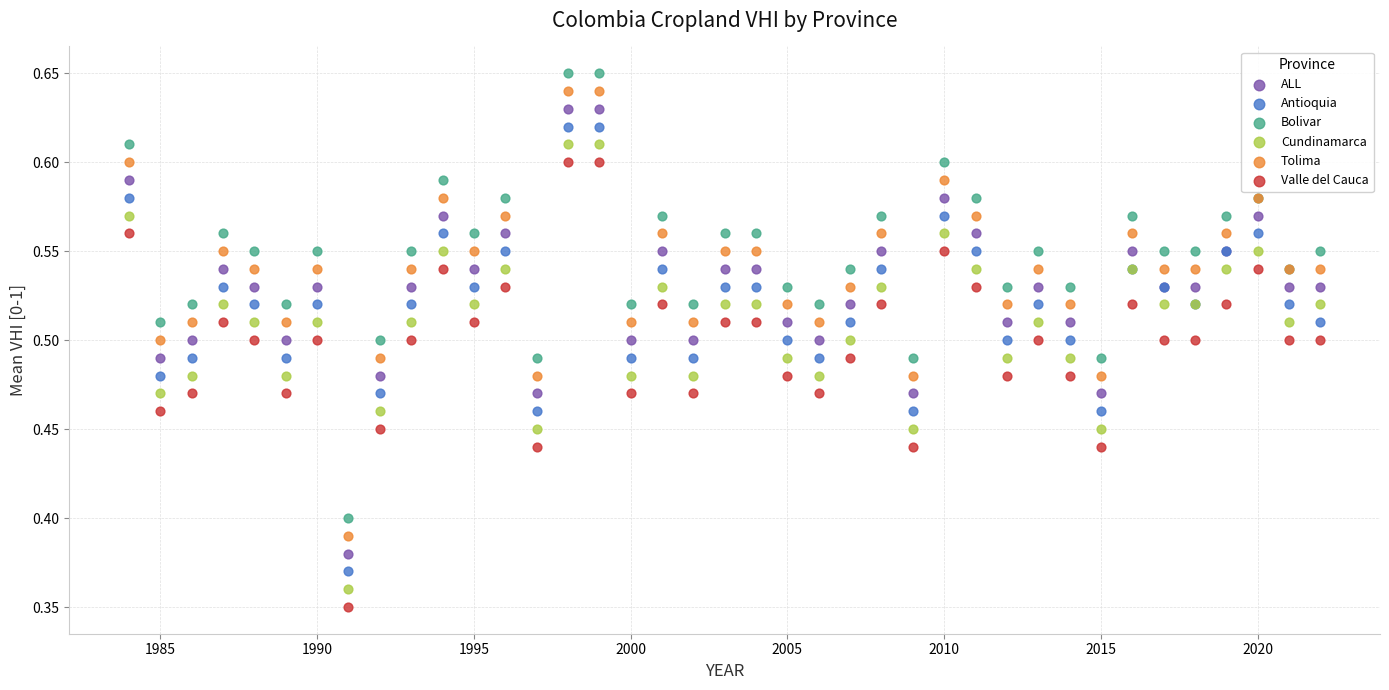

What is the X range (max minus min) for the scatter plot?

38.0